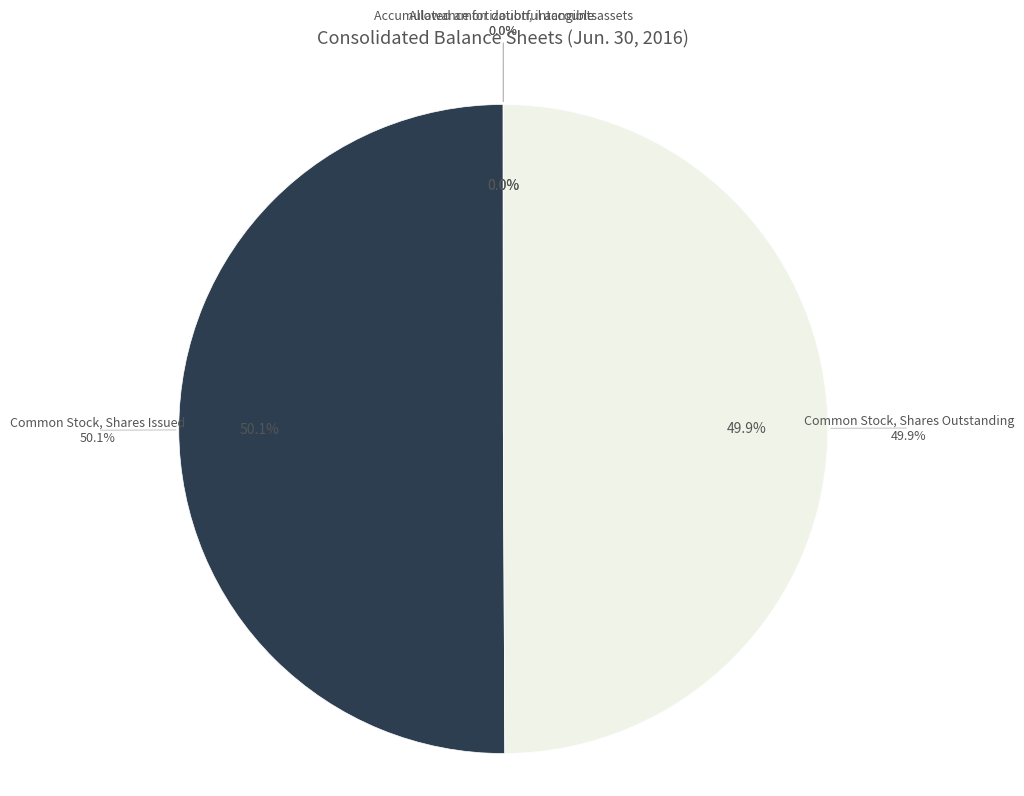

Which category has the biggest portion of the pie?

Common Stock, Shares Issued